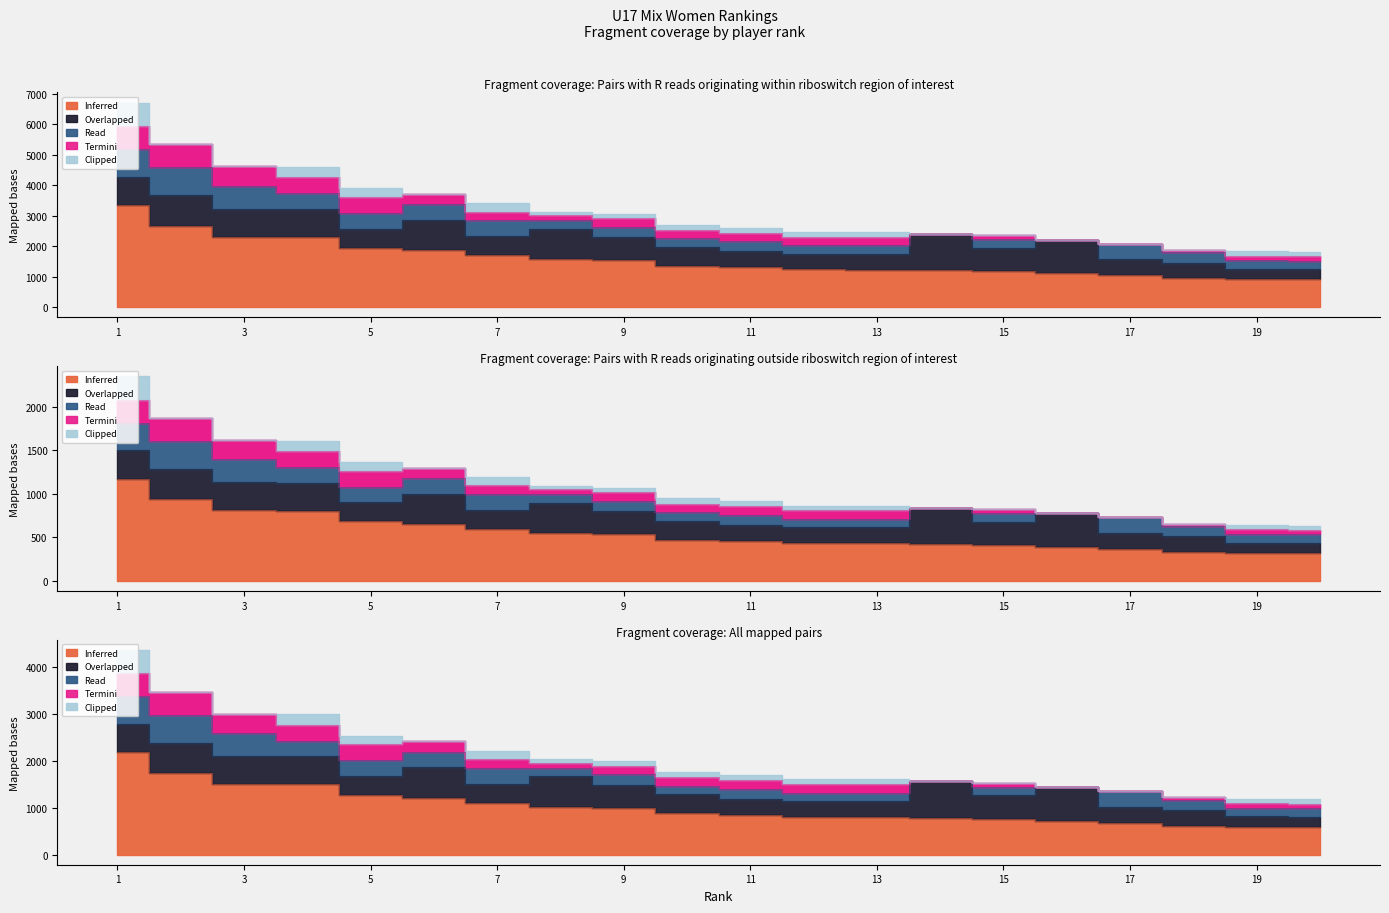

True or false: Termini and Read cross at least once.

False